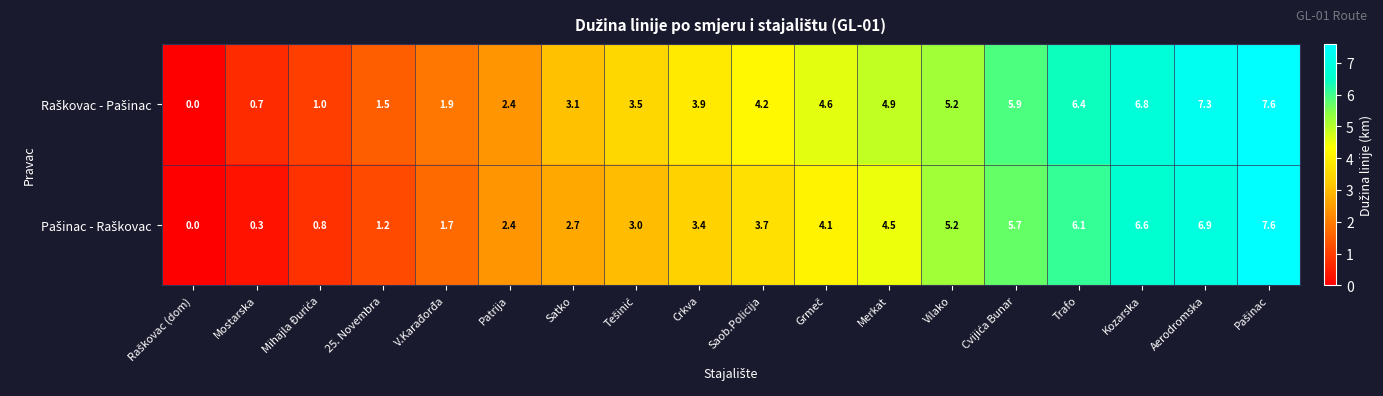

What is the spread (max minus min) of values at Saob.Policija?

0.5